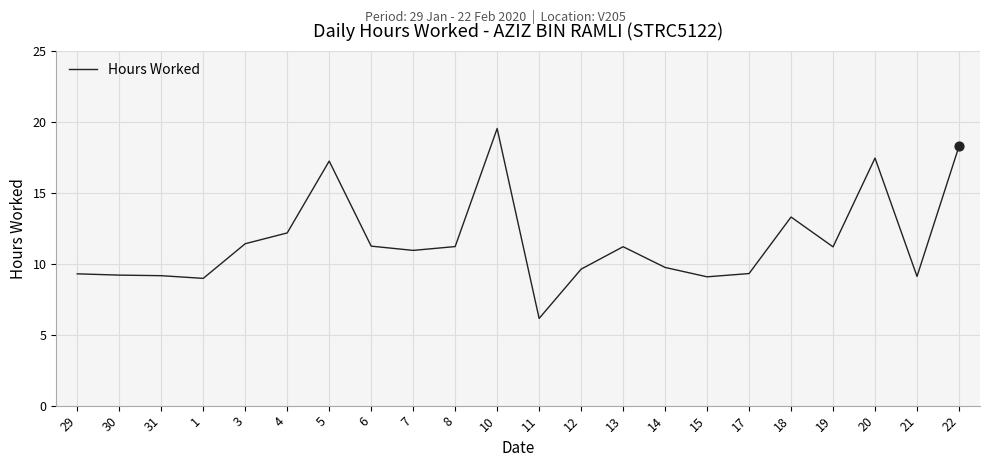

What is the change in value from 1 to 8?

+2.2